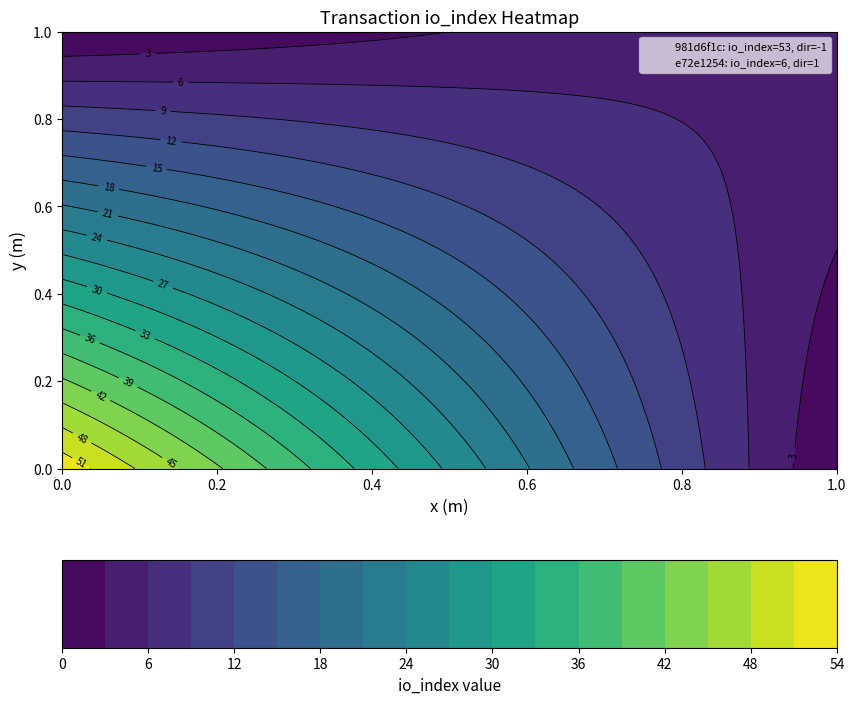

What is the sum of the 981d6f1c values at io_index and direction?

52